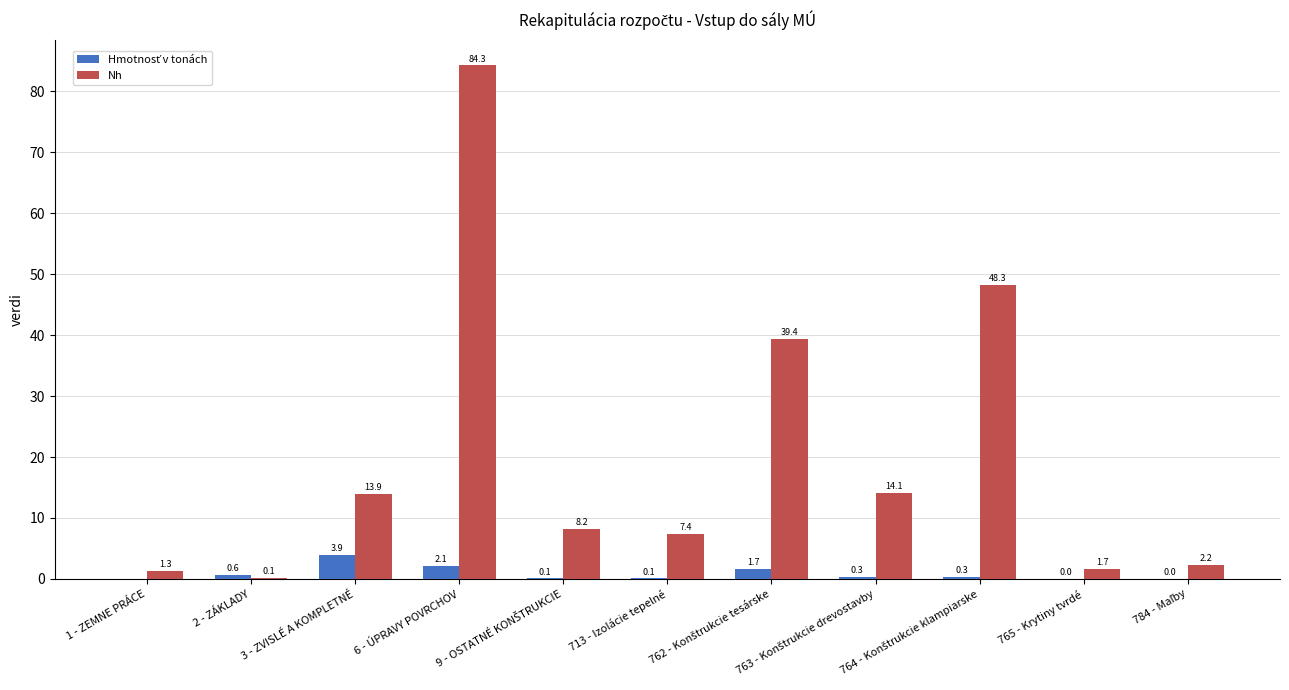

What is the maximum value for Nh?

84.3